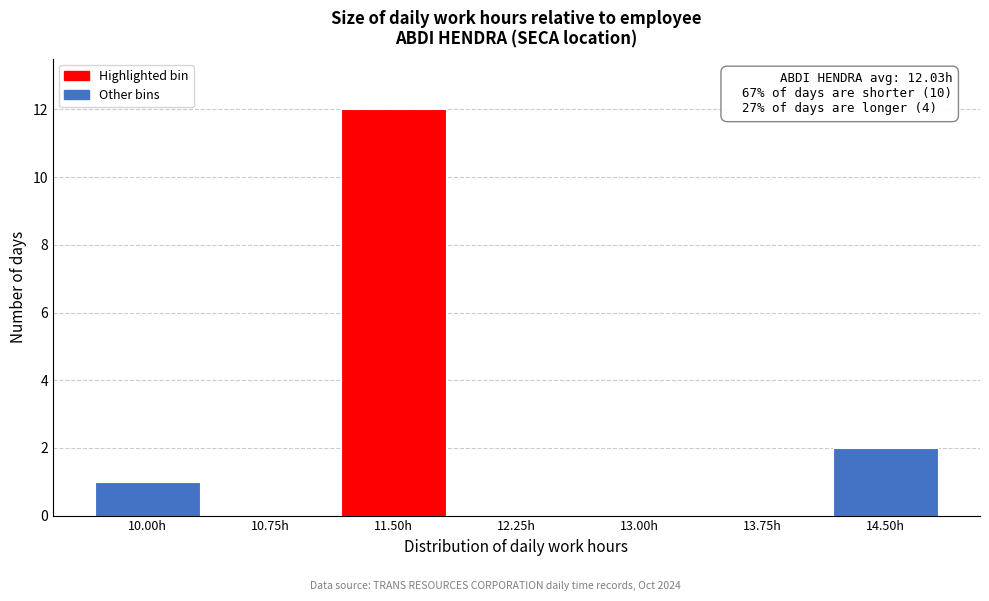

Reading left to right, what are all the values shown in this chart?

10.00h=1	10.75h=0	11.50h=12	12.25h=0	13.00h=0	13.75h=0	14.50h=2